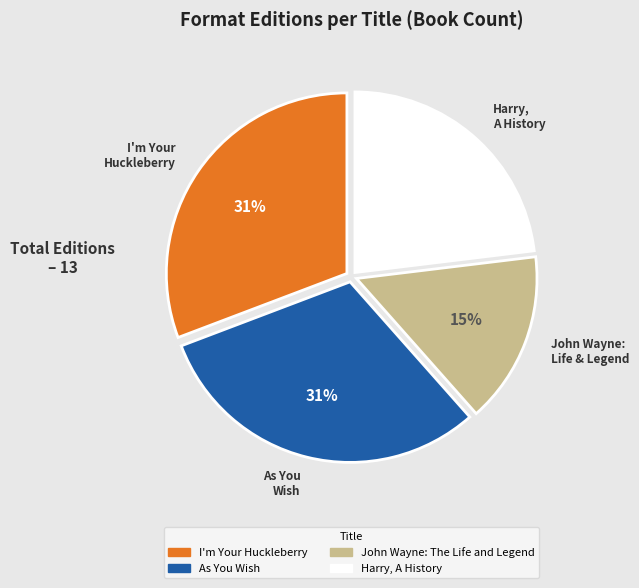

Combined, do Harry, A History and As You Wish account for over 50%?

Yes